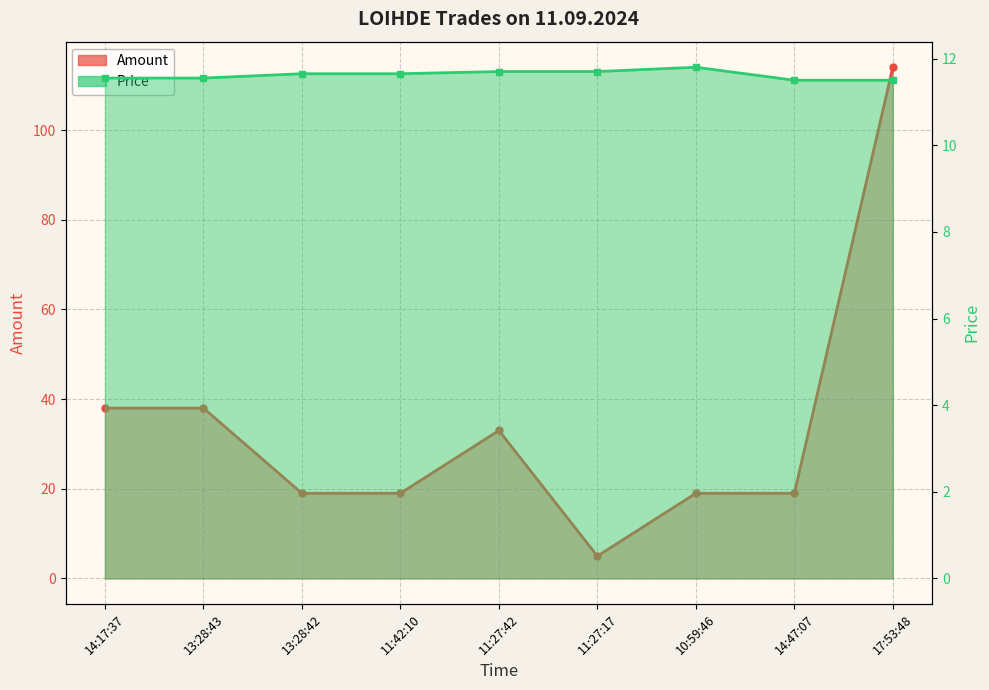

Reading left to right, what are all the values shown in this chart?

Amount: 14:17:37=38.0	13:28:43=38.0	13:28:42=19.0	11:42:10=19.0	11:27:42=33.0	11:27:17=5.0	10:59:46=19.0	14:47:07=19.0	17:53:48=114.0
Price: 14:17:37=11.6	13:28:43=11.6	13:28:42=11.7	11:42:10=11.7	11:27:42=11.7	11:27:17=11.7	10:59:46=11.8	14:47:07=11.5	17:53:48=11.5